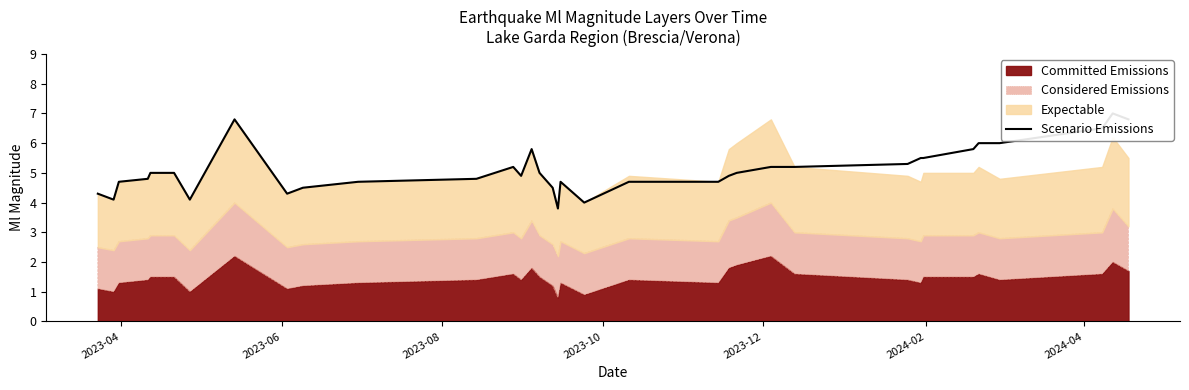

How many lines are shown in the chart?

1